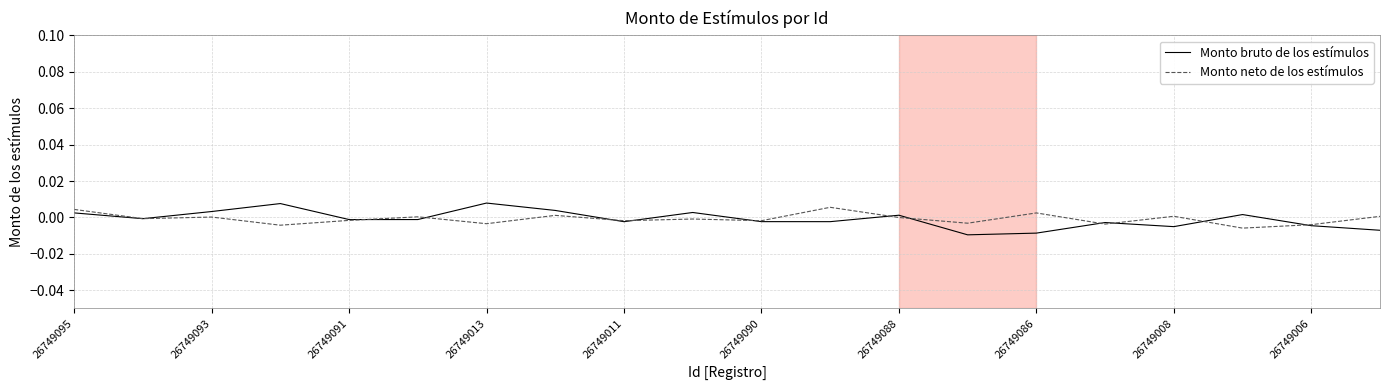

Which series ends up on top after the final intersection of Monto bruto de los estímulos and Monto neto de los estímulos?

Monto neto de los estímulos